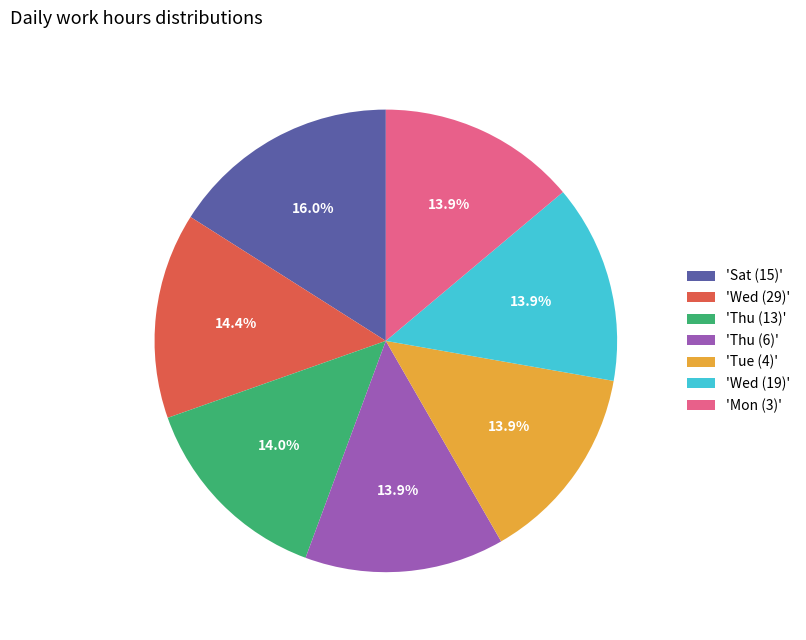

How many segments does this pie chart have?

7